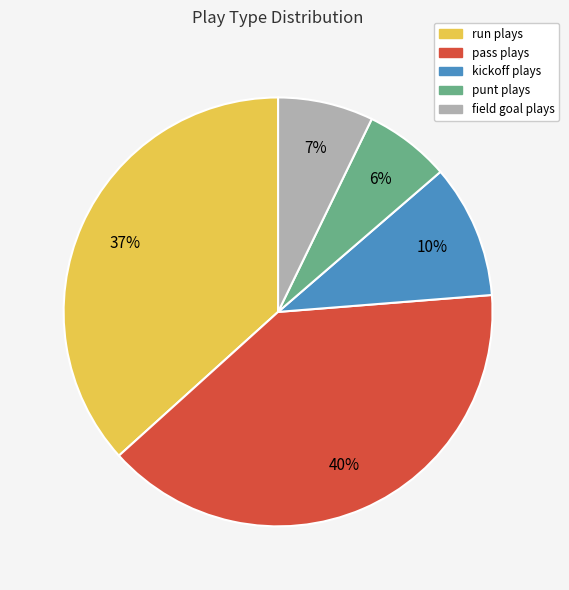

To the nearest percent, what is the average slice percentage?

20%